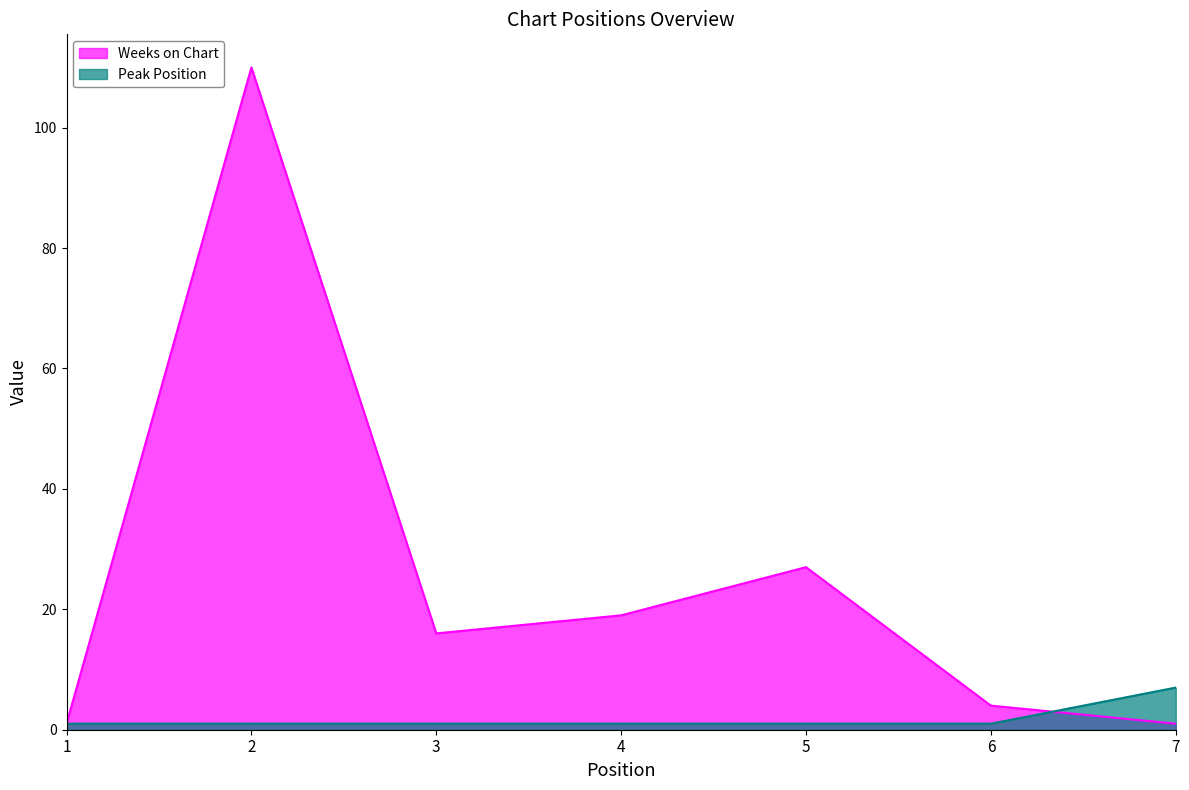

What is the difference between the highest and lowest values at 4?

18